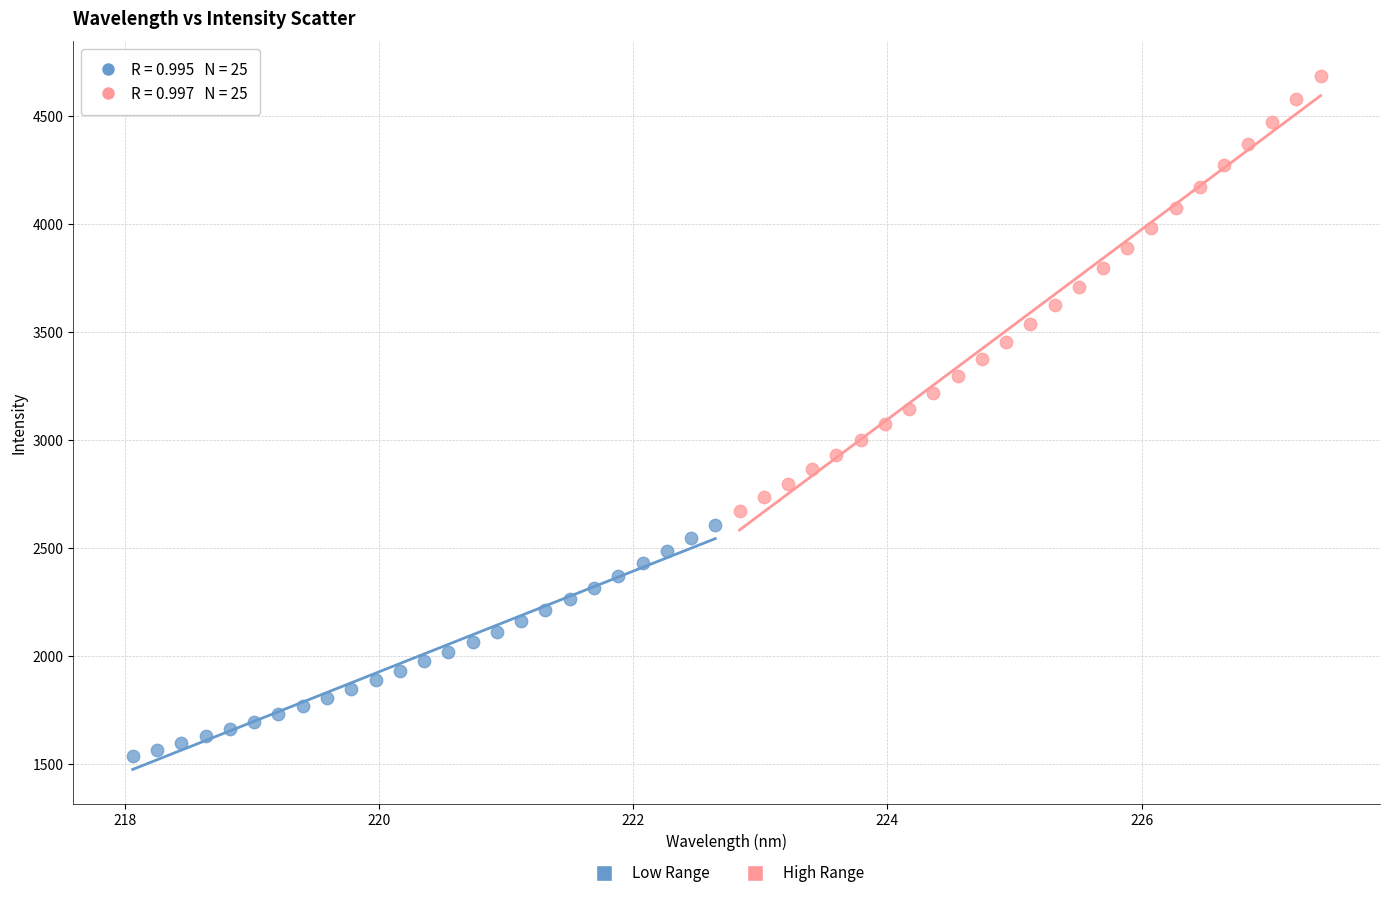

Which series contains the lowest Y value?

Low Range